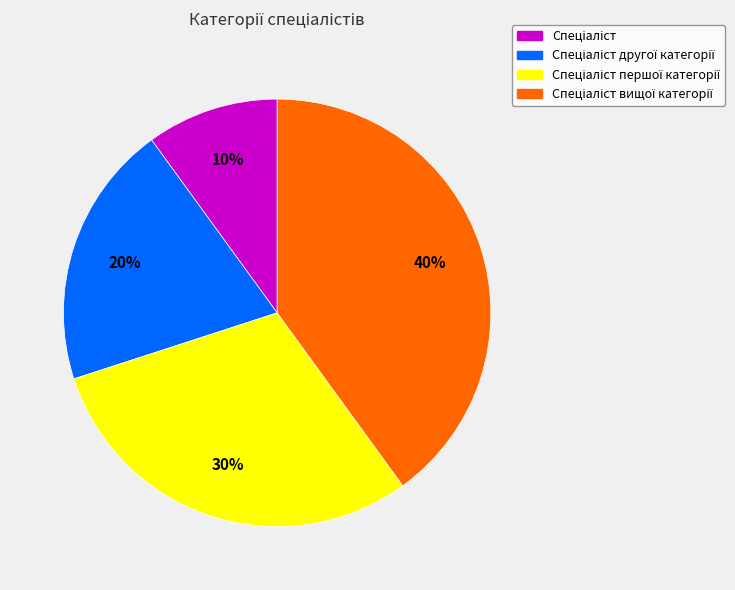

Does any single category account for the majority?

No